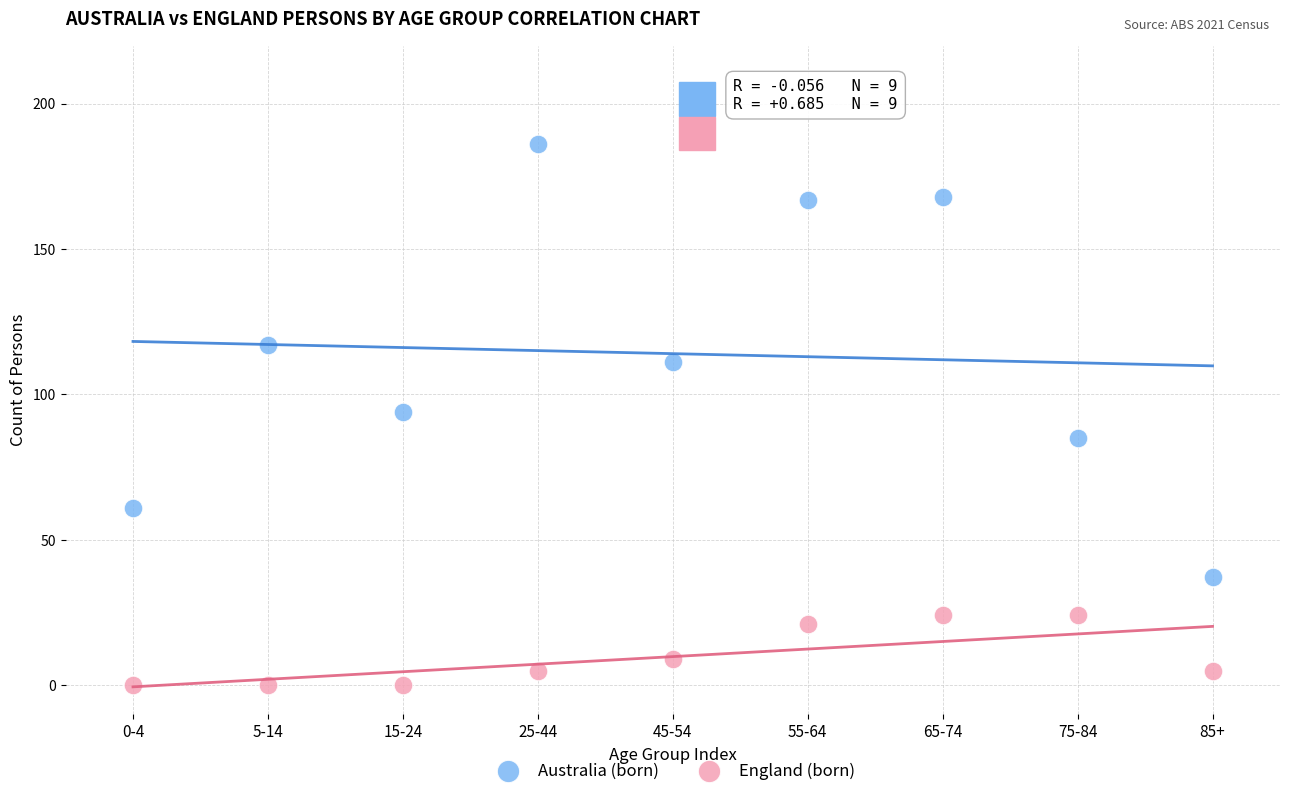

Which series has the widest spread of Y values?

Australia (born)